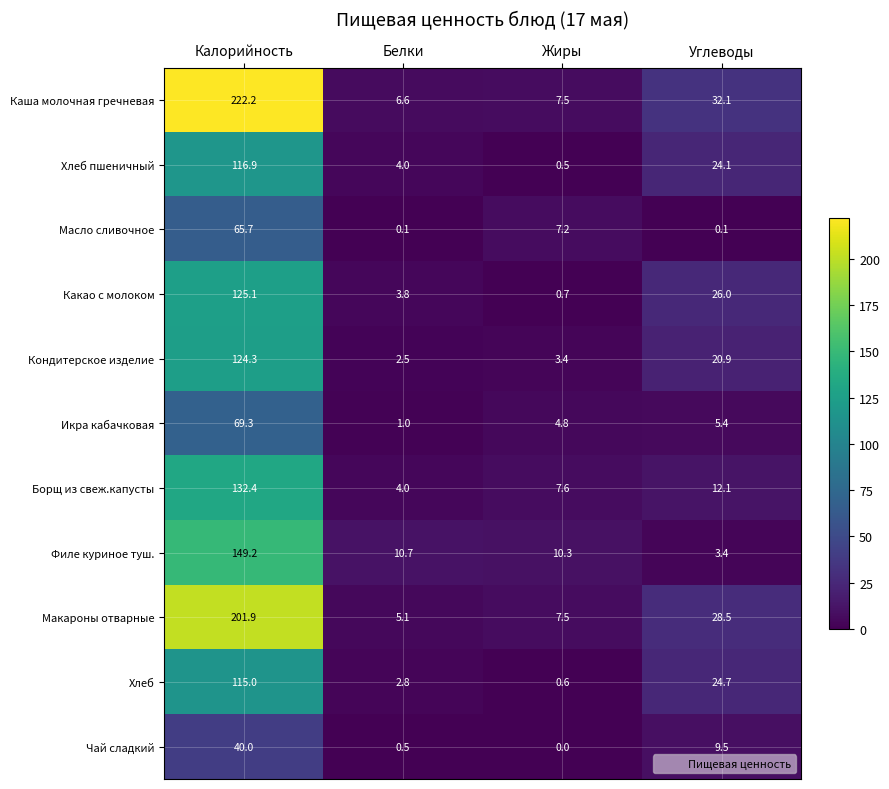

Which series has the widest spread of values?

Каша молочная гречневая